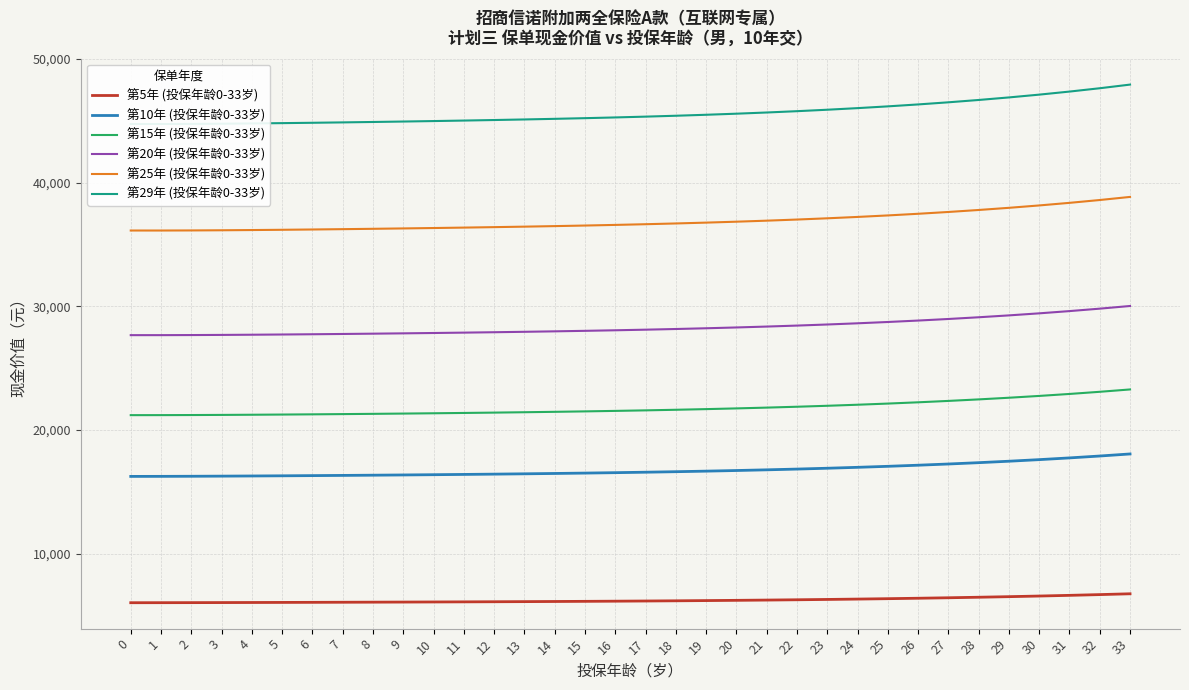

What is the difference between the second highest and minimum values in the 第5年 (投保年龄0-33岁) series?

656.6